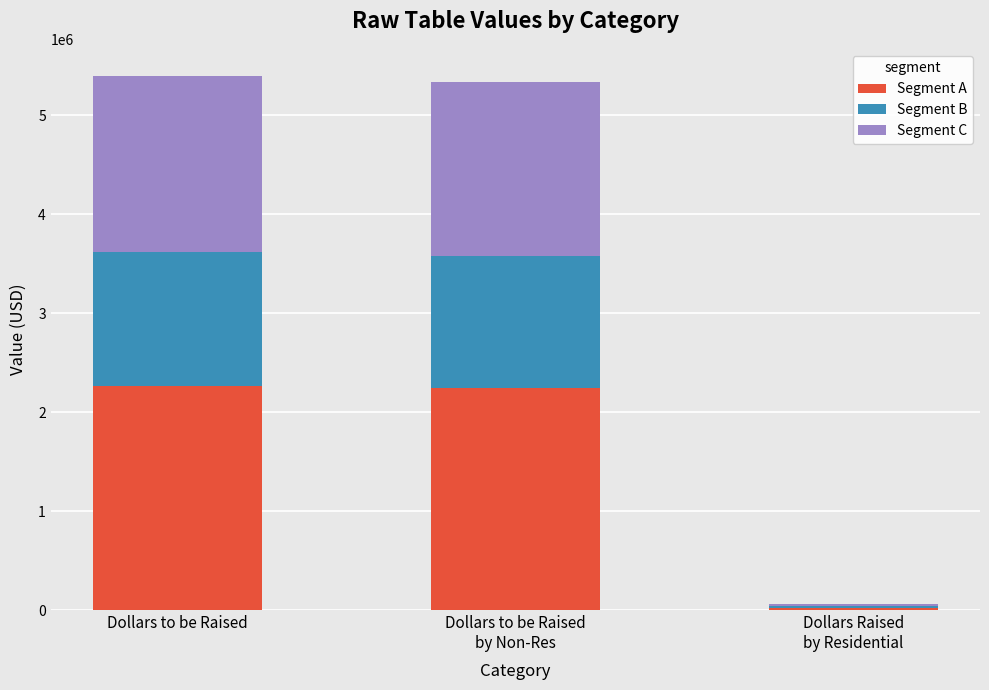

What is the maximum value for Segment A?

2268000